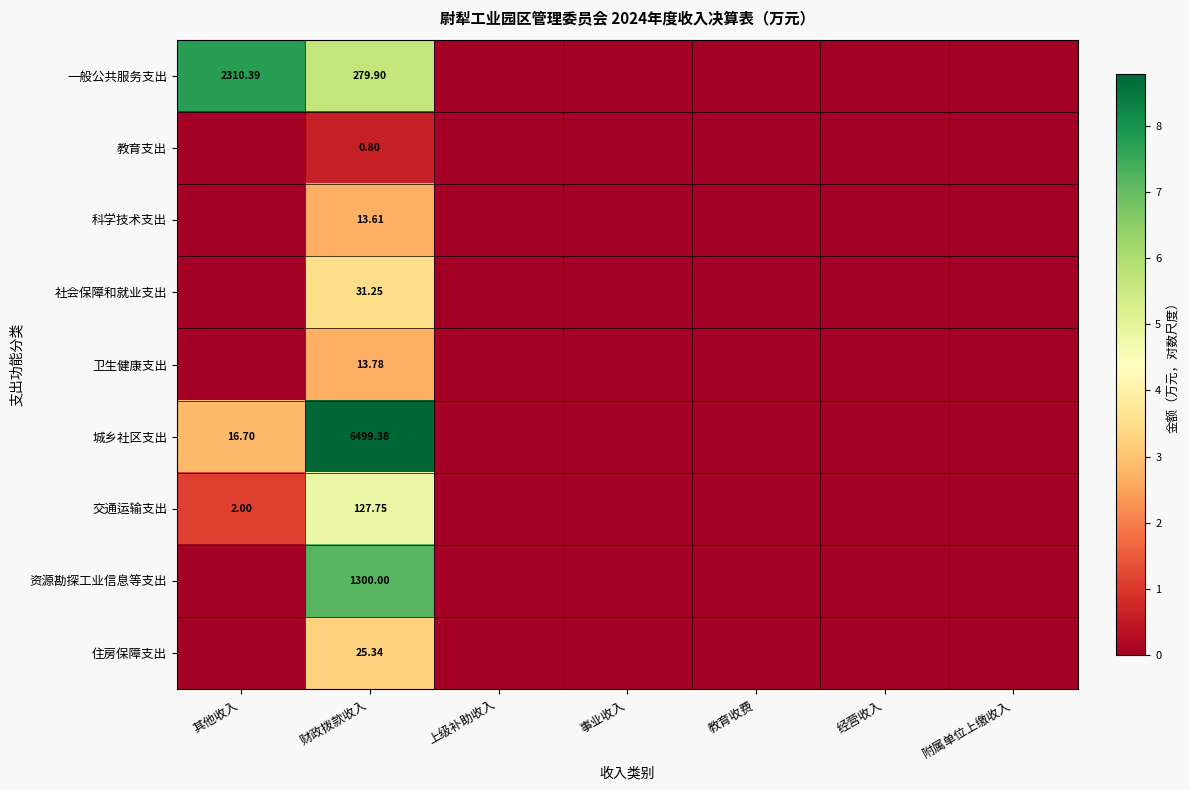

How many data points does each series have?

7